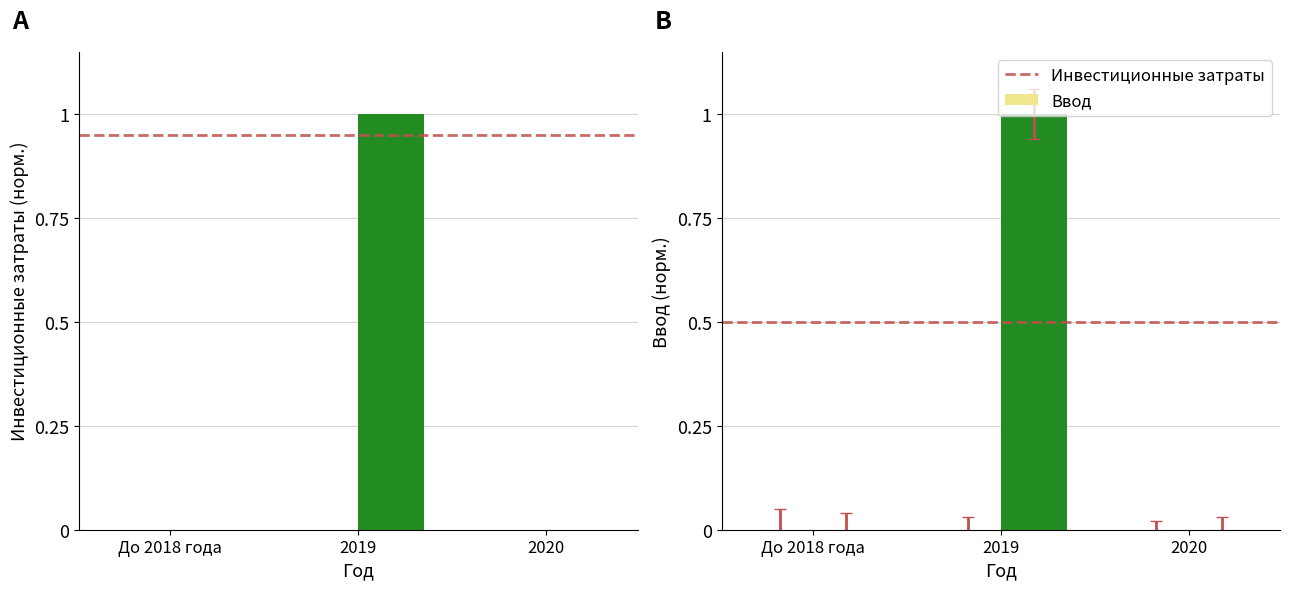

At which label is Инвестиционные затраты closest to 0?

До 2018 года